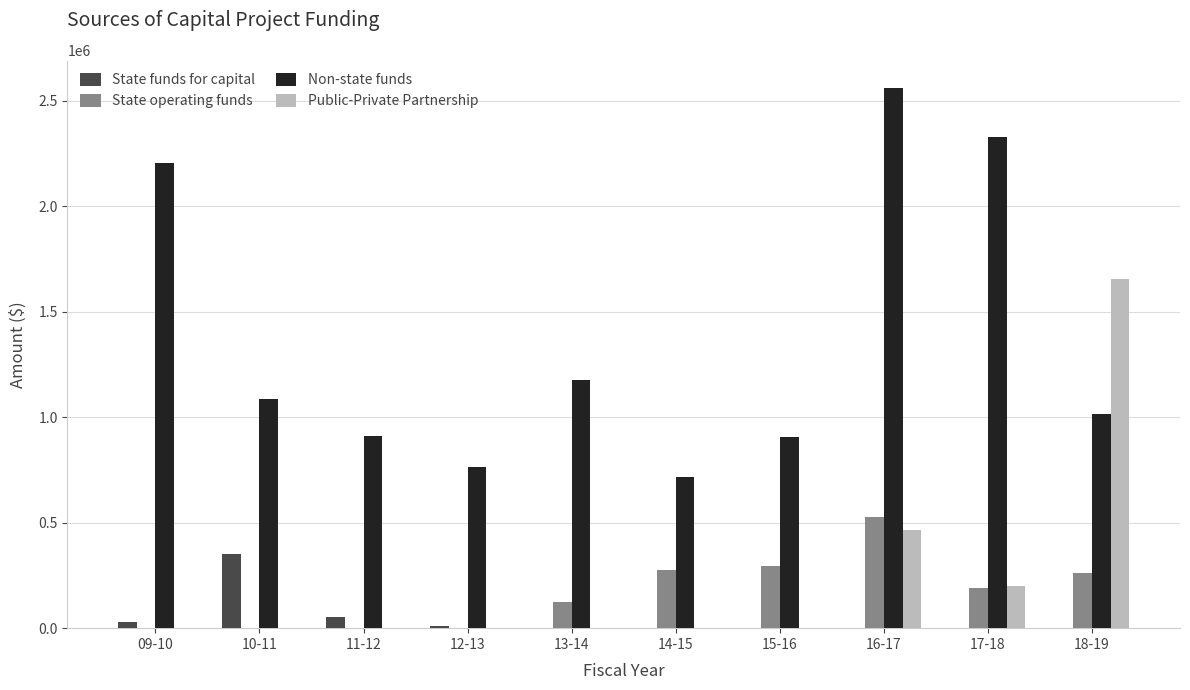

Which label corresponds to the largest value in the chart?

16-17